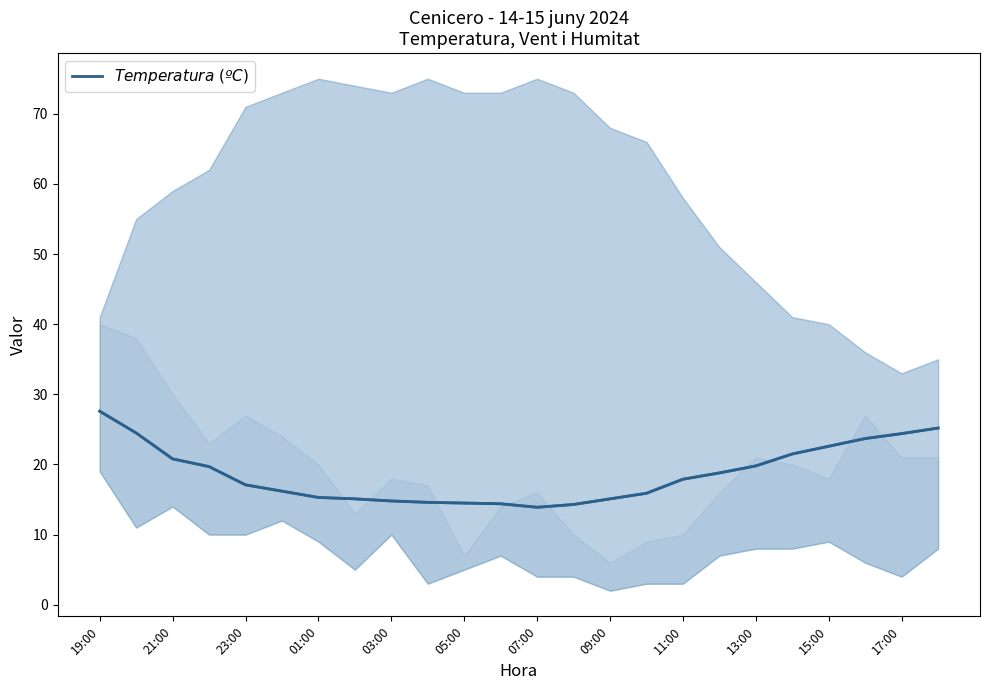

Is this an area chart (filled region under the line)?

No